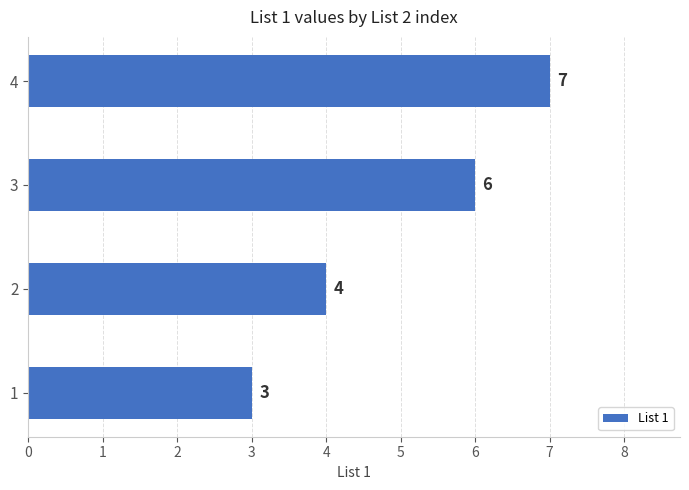

Rank the categories by value from highest to lowest.

4, 3, 2, 1